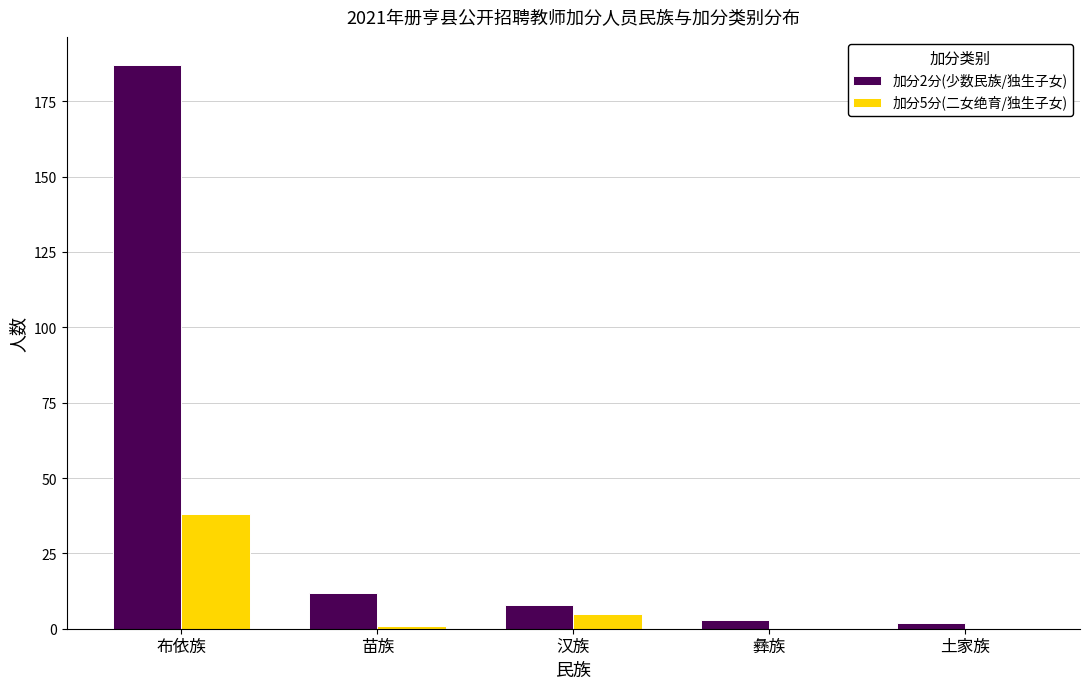

Which series has the largest range (max minus min)?

加分2分(少数民族/独生子女)